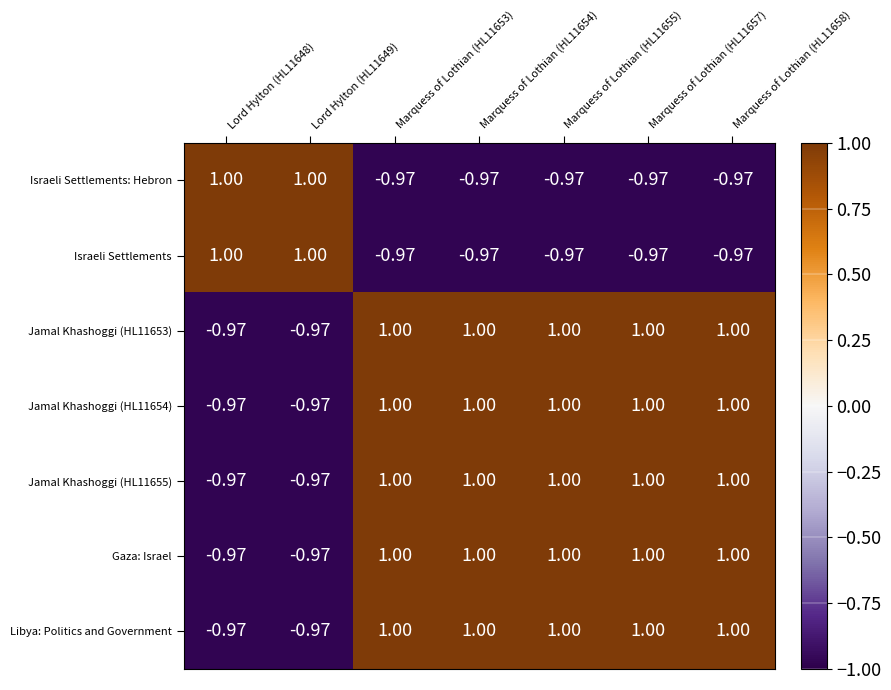

Reading left to right, what are all the values shown in this chart?

Israeli Settlements: Hebron: Lord Hylton (HL11648)=1.0	Lord Hylton (HL11649)=1.0	Marquess of Lothian (HL11653)=-1.0	Marquess of Lothian (HL11654)=-1.0	Marquess of Lothian (HL11655)=-1.0	Marquess of Lothian (HL11657)=-1.0	Marquess of Lothian (HL11658)=-1.0
Israeli Settlements: Lord Hylton (HL11648)=1.0	Lord Hylton (HL11649)=1.0	Marquess of Lothian (HL11653)=-1.0	Marquess of Lothian (HL11654)=-1.0	Marquess of Lothian (HL11655)=-1.0	Marquess of Lothian (HL11657)=-1.0	Marquess of Lothian (HL11658)=-1.0
Jamal Khashoggi (HL11653): Lord Hylton (HL11648)=-1.0	Lord Hylton (HL11649)=-1.0	Marquess of Lothian (HL11653)=1.0	Marquess of Lothian (HL11654)=1.0	Marquess of Lothian (HL11655)=1.0	Marquess of Lothian (HL11657)=1.0	Marquess of Lothian (HL11658)=1.0
Jamal Khashoggi (HL11654): Lord Hylton (HL11648)=-1.0	Lord Hylton (HL11649)=-1.0	Marquess of Lothian (HL11653)=1.0	Marquess of Lothian (HL11654)=1.0	Marquess of Lothian (HL11655)=1.0	Marquess of Lothian (HL11657)=1.0	Marquess of Lothian (HL11658)=1.0
Jamal Khashoggi (HL11655): Lord Hylton (HL11648)=-1.0	Lord Hylton (HL11649)=-1.0	Marquess of Lothian (HL11653)=1.0	Marquess of Lothian (HL11654)=1.0	Marquess of Lothian (HL11655)=1.0	Marquess of Lothian (HL11657)=1.0	Marquess of Lothian (HL11658)=1.0
Gaza: Israel: Lord Hylton (HL11648)=-1.0	Lord Hylton (HL11649)=-1.0	Marquess of Lothian (HL11653)=1.0	Marquess of Lothian (HL11654)=1.0	Marquess of Lothian (HL11655)=1.0	Marquess of Lothian (HL11657)=1.0	Marquess of Lothian (HL11658)=1.0
Libya: Politics and Government: Lord Hylton (HL11648)=-1.0	Lord Hylton (HL11649)=-1.0	Marquess of Lothian (HL11653)=1.0	Marquess of Lothian (HL11654)=1.0	Marquess of Lothian (HL11655)=1.0	Marquess of Lothian (HL11657)=1.0	Marquess of Lothian (HL11658)=1.0